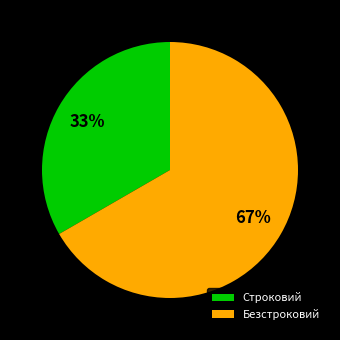

Rank the categories by value from highest to lowest.

Безстроковий, Строковий